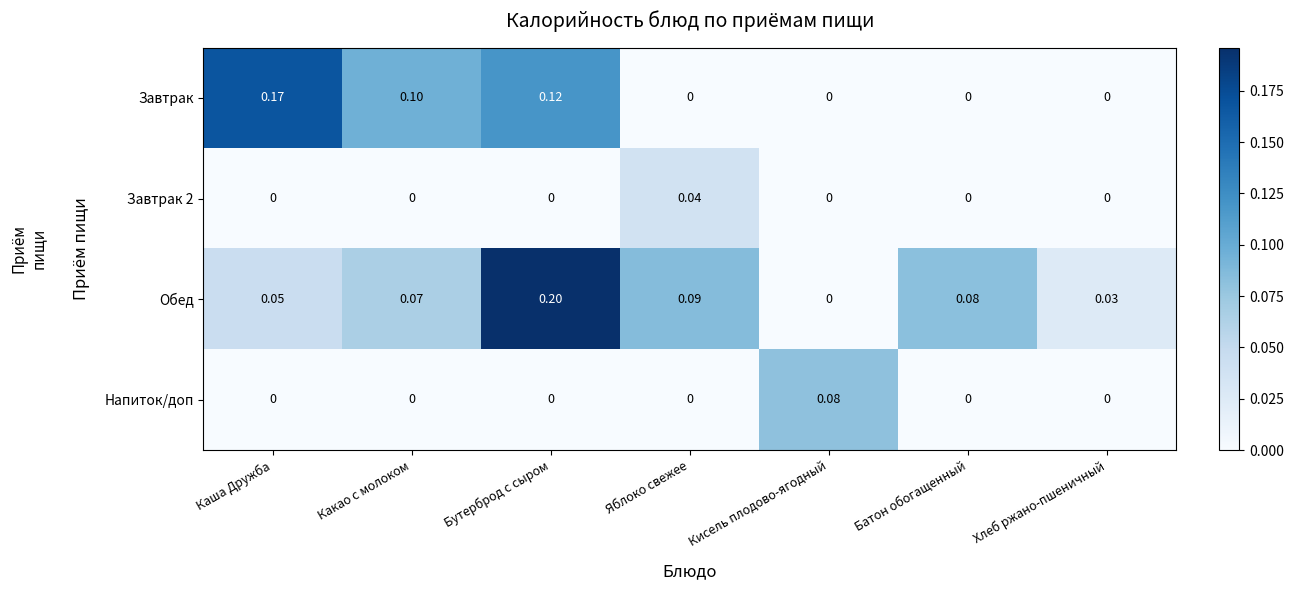

At how many categories does at least one series exceed 0?

7